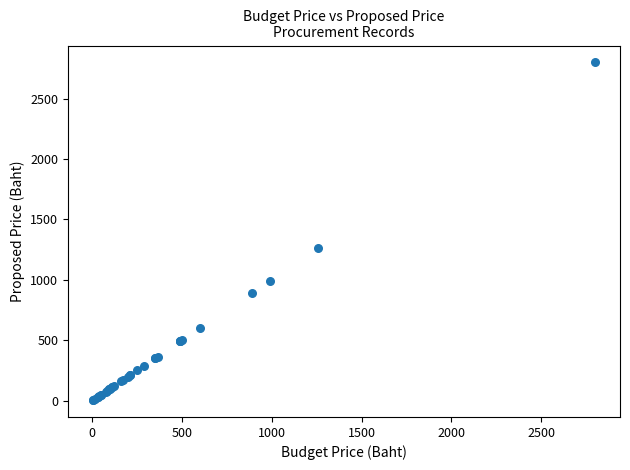

What Y value in the scatter plot is closest to 1402?

1260.0